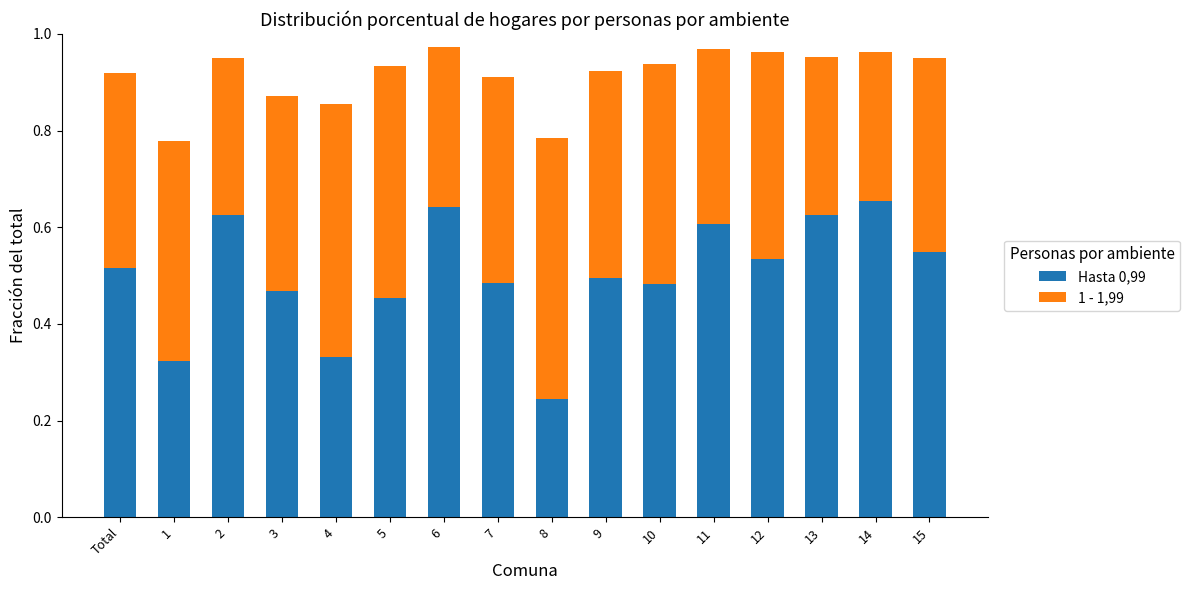

What is the total value across all series at 3?

0.9